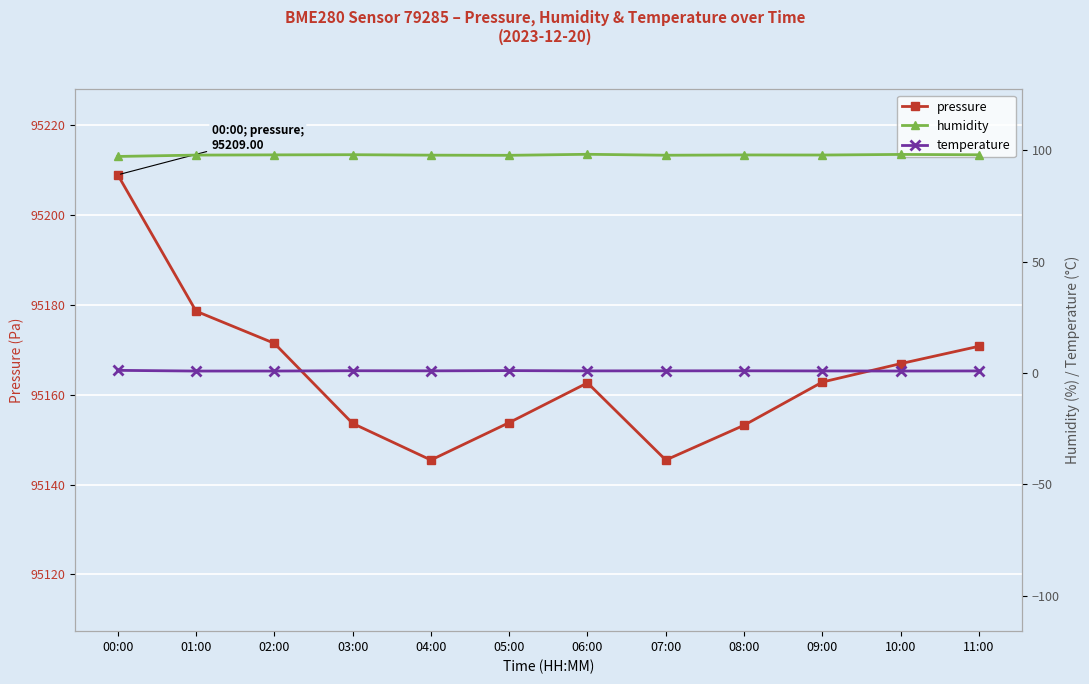

What is the spread (max minus min) of values at 11:00?

95169.9